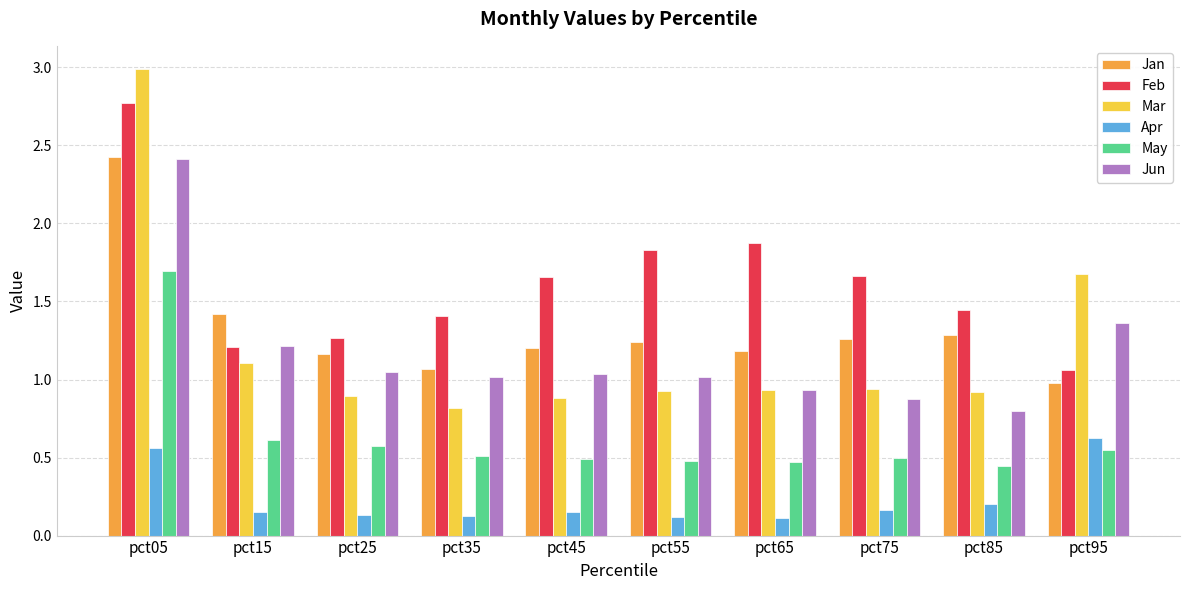

What is the sum of all May values?

6.3